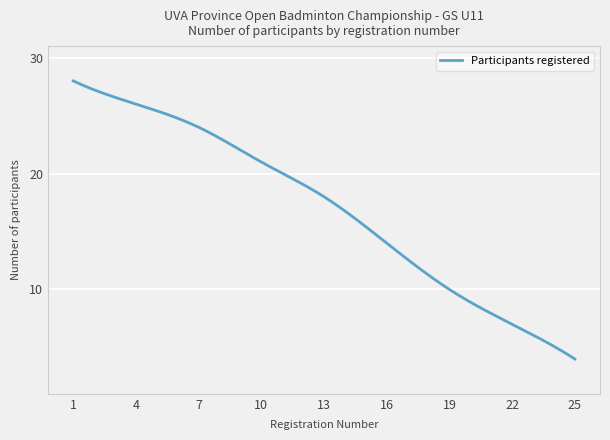

What is the smallest value displayed?

4.0